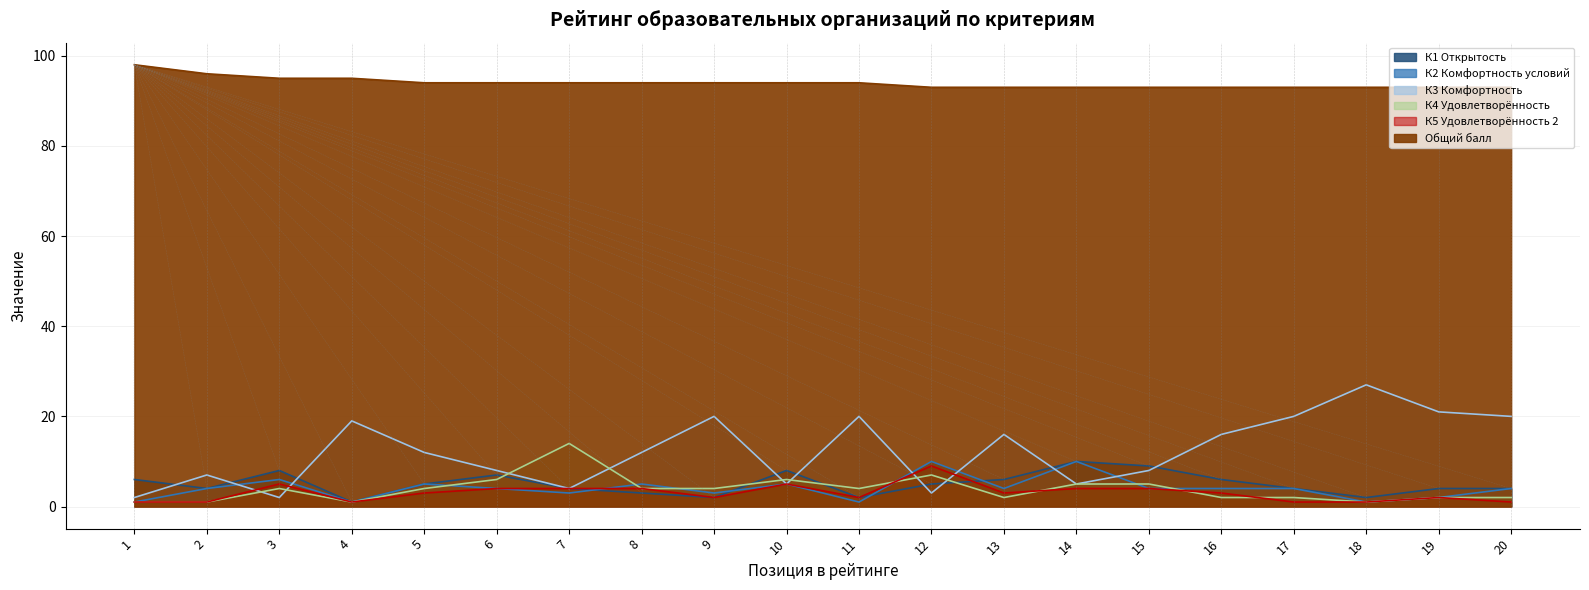

What is the difference between the highest and lowest values at 6?

90